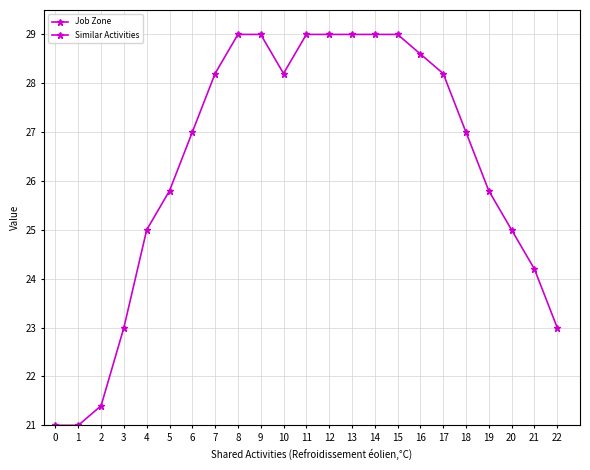

Which series changed the most between 7 and 12?

Job Zone